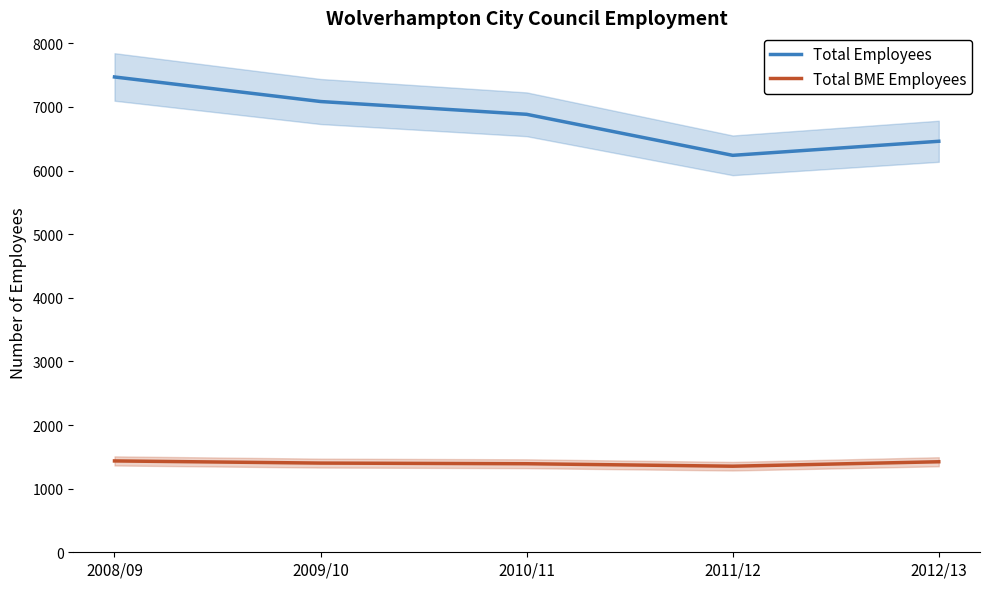

What is the lowest value of the Total BME Employees series?

1353